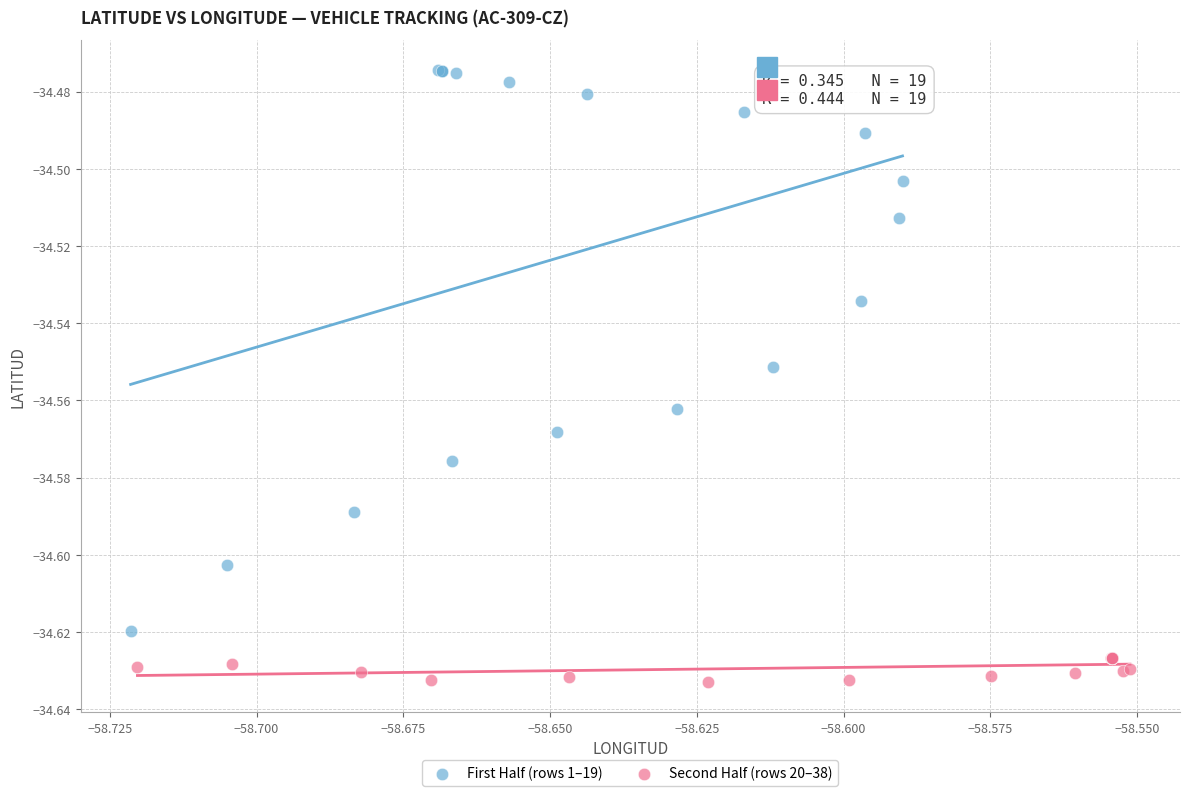

What are all the series names shown in the legend?

First Half (rows 1–19), Second Half (rows 20–38)